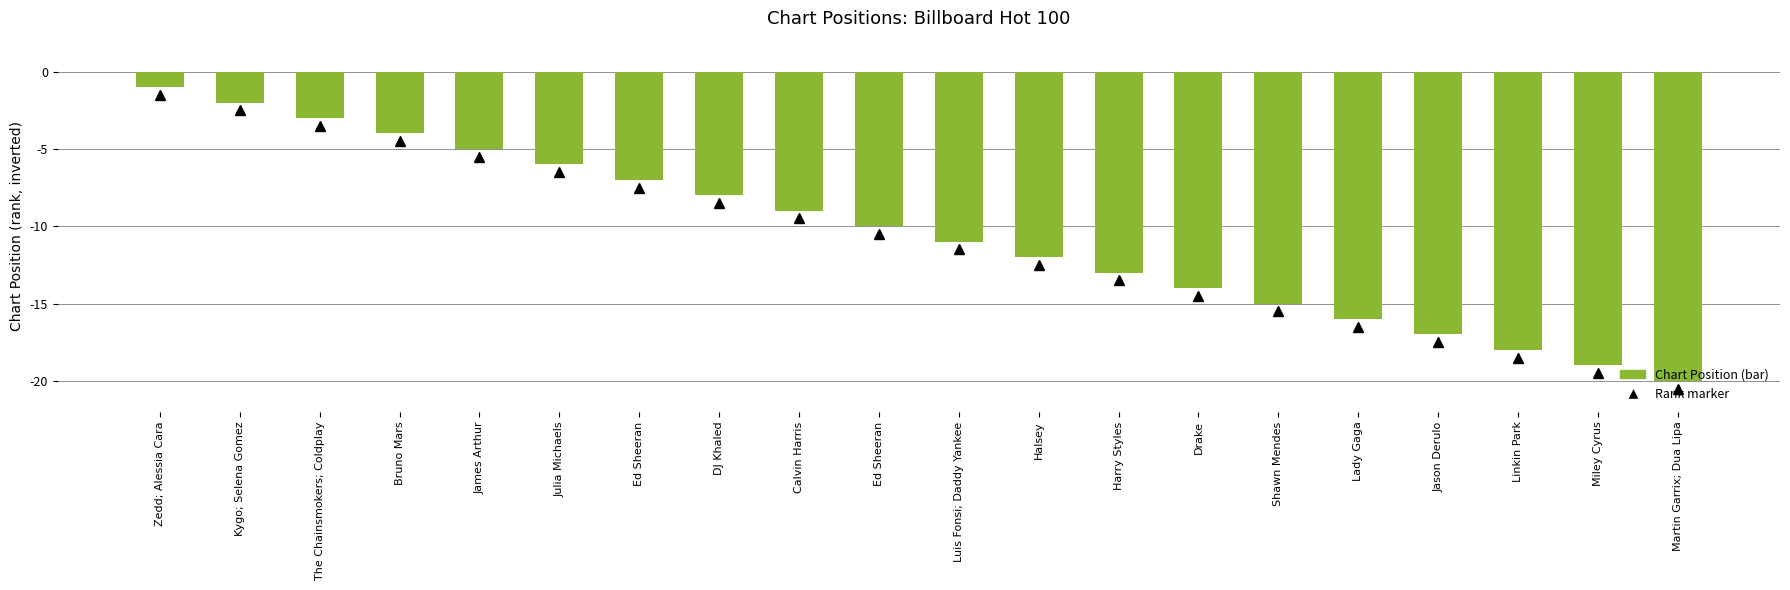

How many data points are above -10?

9